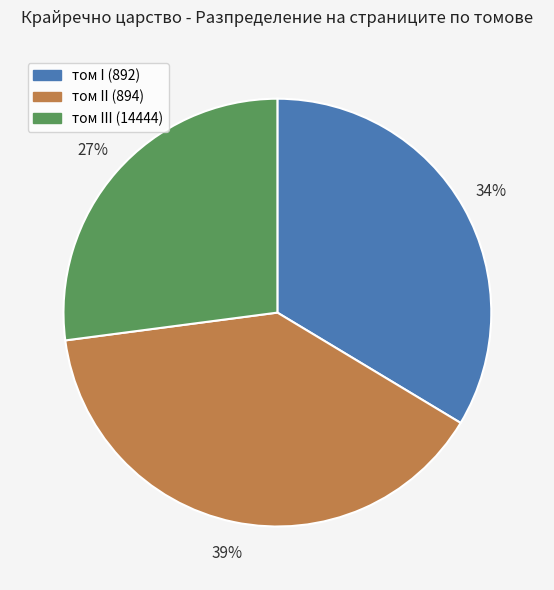

What percentage is the том II (894) slice, to the nearest percent?

39%